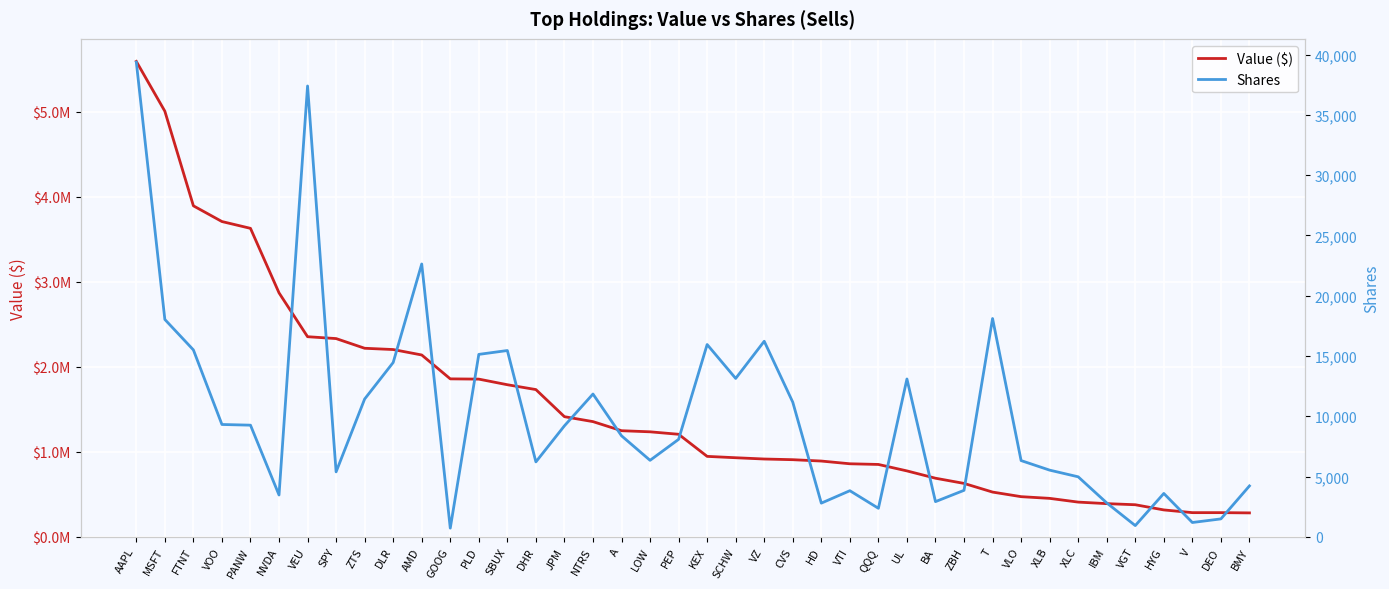

The Shares series shows 2812 at IBM. True or false?

True